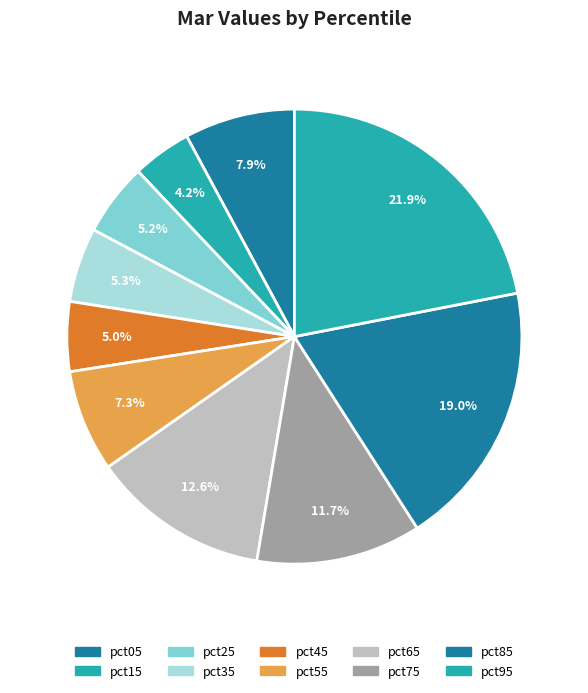

To the nearest percent, what portion does pct35 represent?

5%